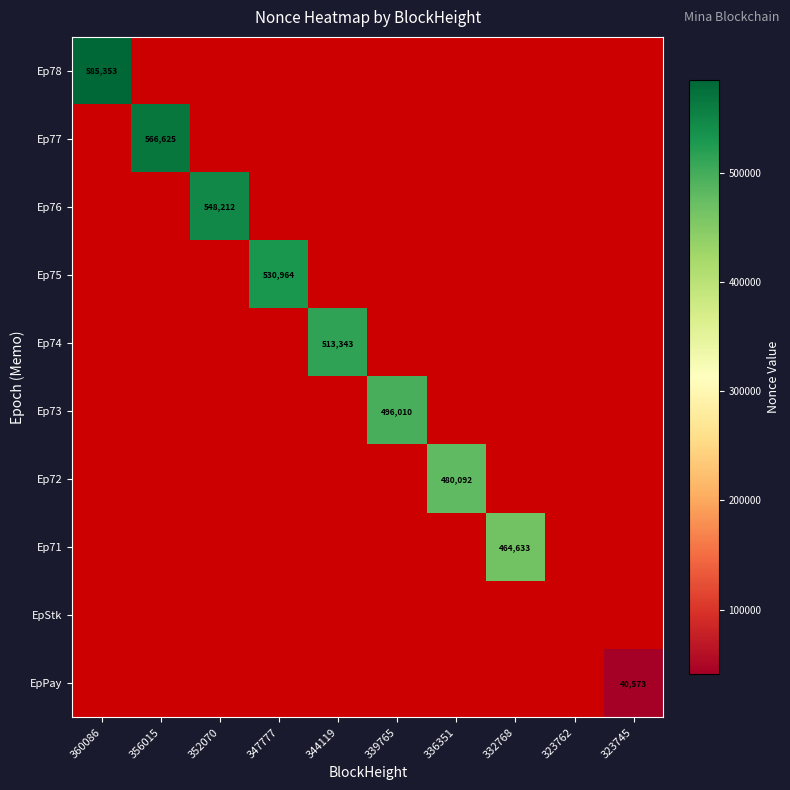

The value of Ep74 at 344119 is 206938. True or false?

False